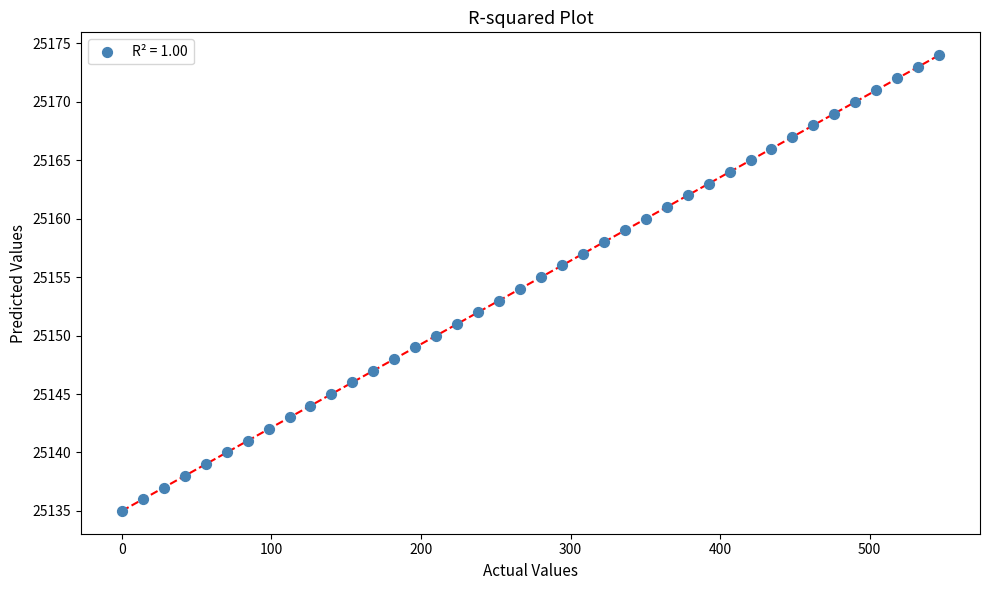

What is the range of Y values (max minus min)?

39